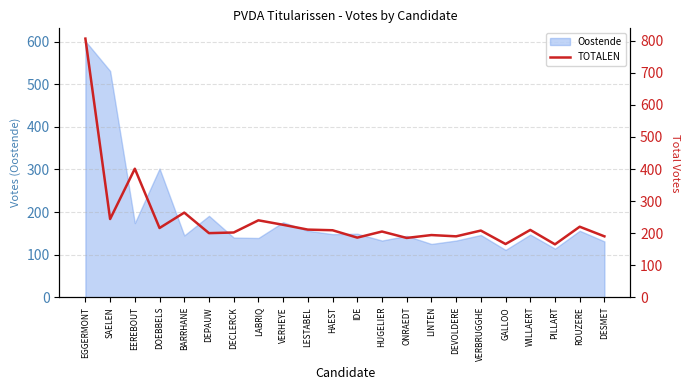

Rank the categories by value from highest to lowest.

EGGERMONT, EEREBOUT, BARRHANE, SAELEN, LABRIQ, VERHEYE, ROUZERE, DOEBBELS, LESTABEL, WILLAERT, HAEST, VERBRUGGHE, HUGELIER, DECLERCK, DEPAUW, LINTEN, DEVOLDERE, DESMET, IDE, ONRAEDT, GALLOO, PILLART